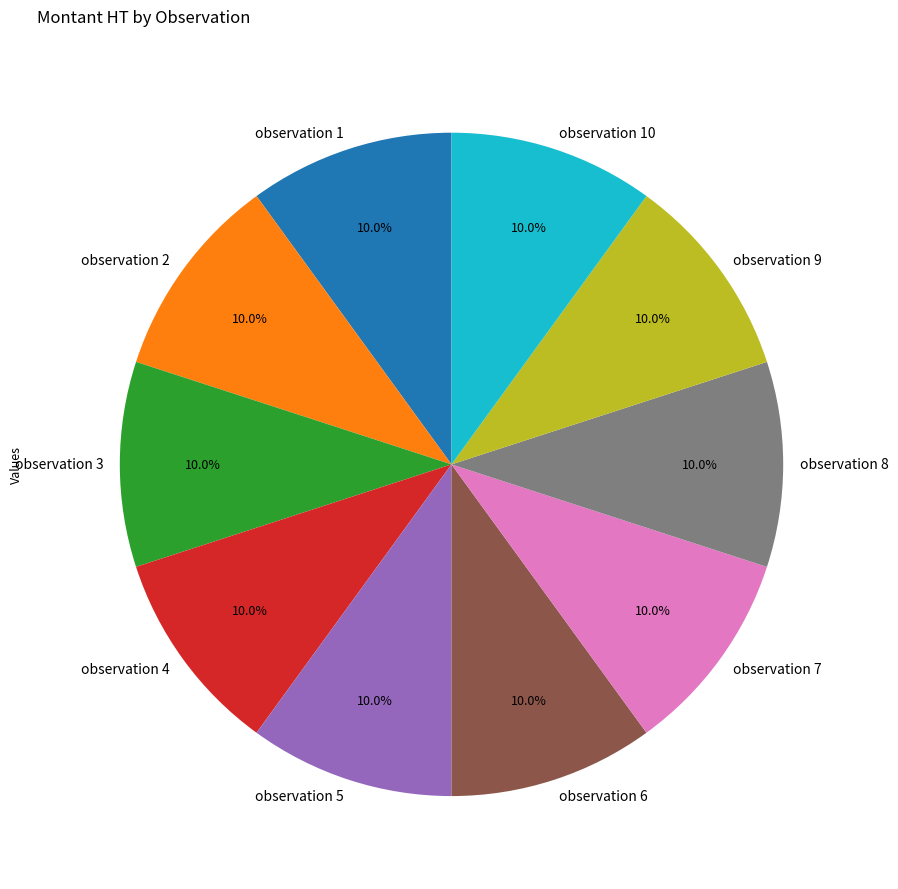

To the nearest percent, what is the combined percentage of observation 7 and observation 2?

20%